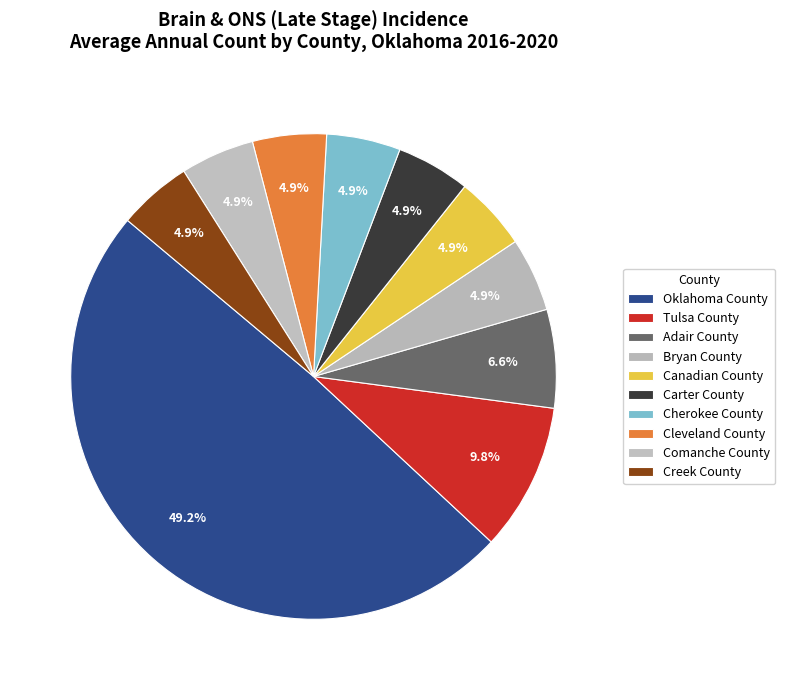

To the nearest percent, what is the average slice percentage?

10%